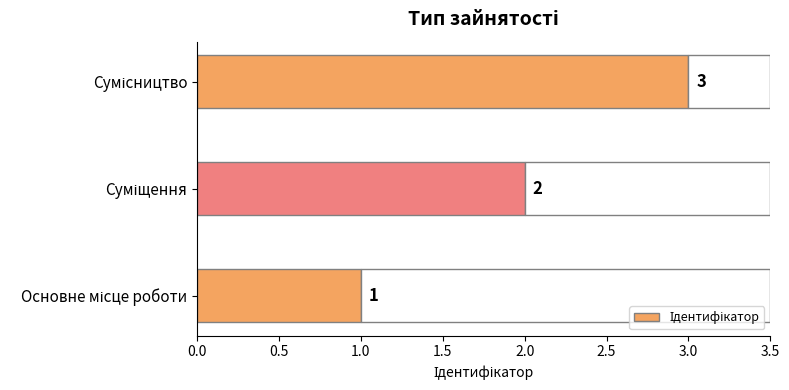

What is the maximum value shown in the chart?

3